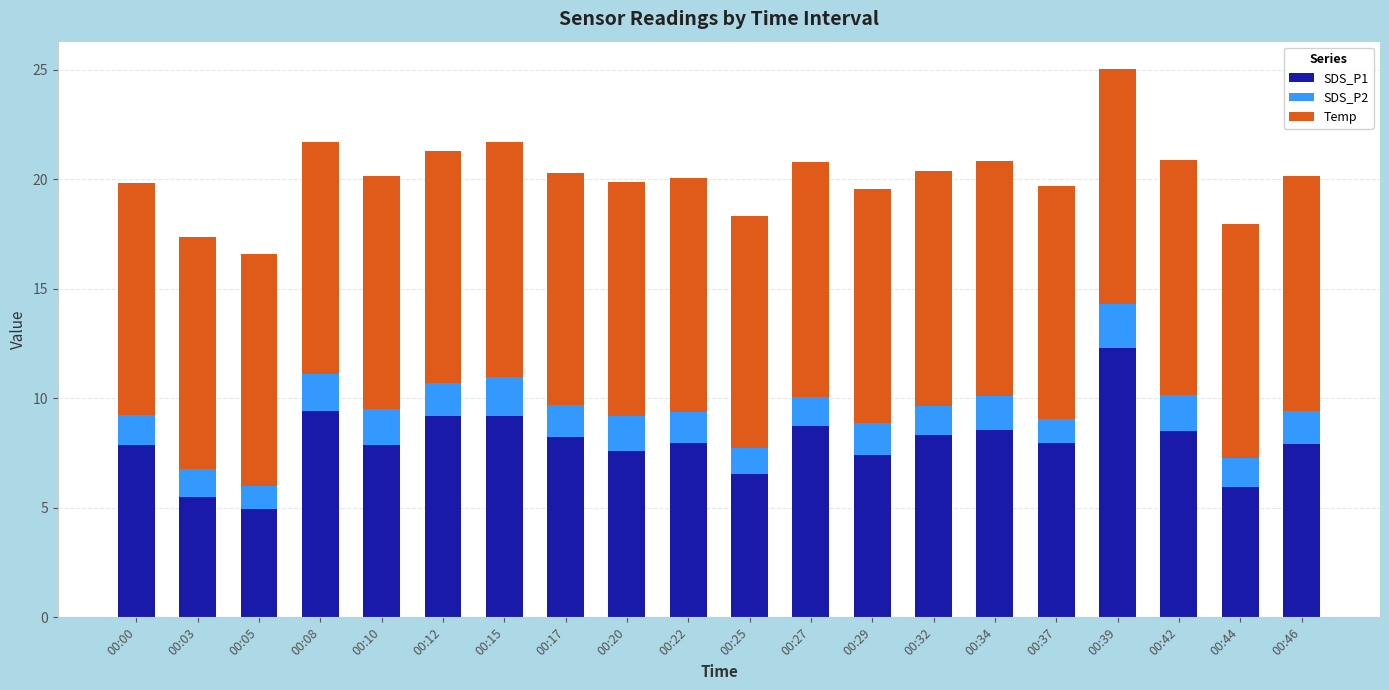

At which label does SDS_P1 reach its peak?

00:39